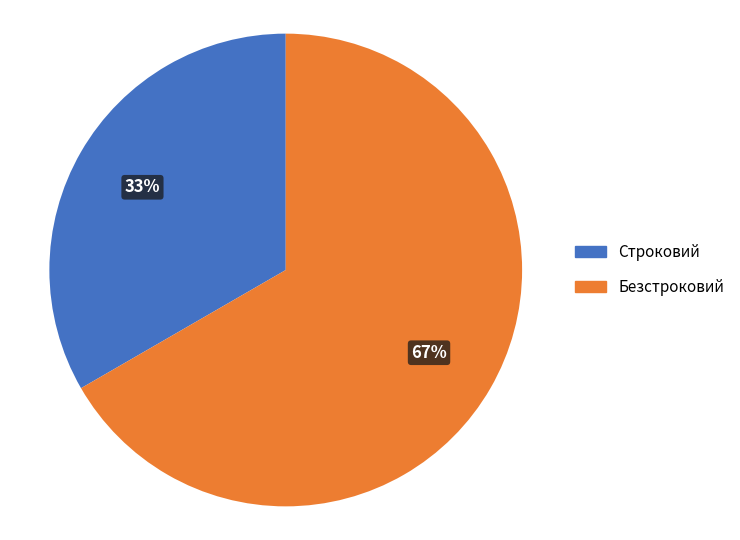

How many slices are in this pie chart?

2